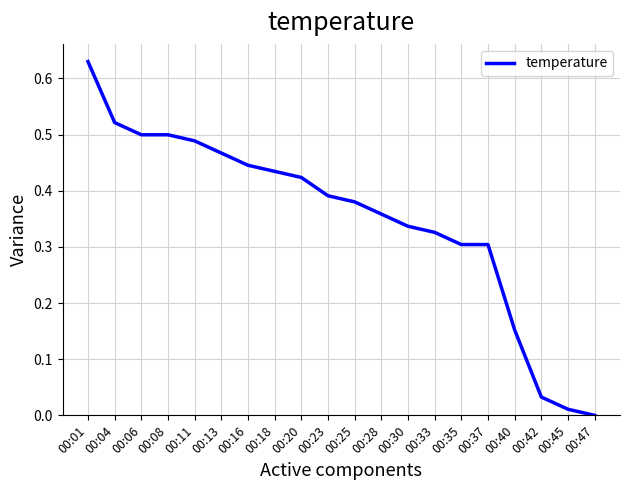

At which category does the chart reach its peak across all series?

00:01